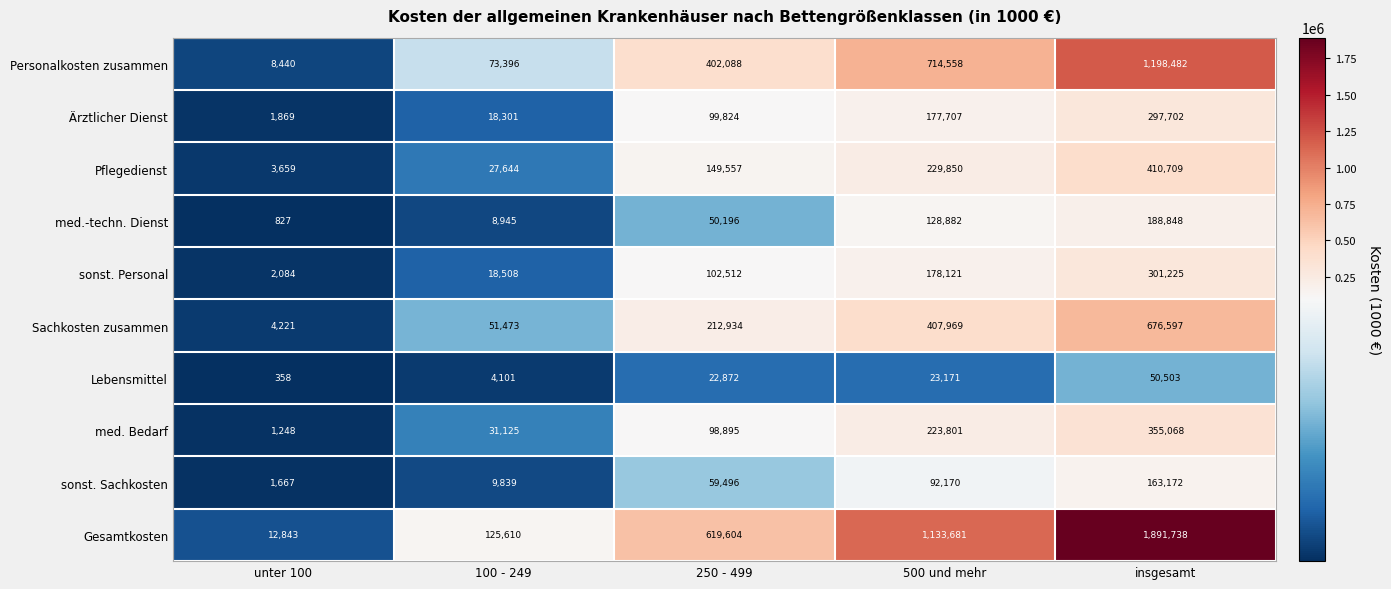

Which series has the largest range (max minus min)?

Gesamtkosten